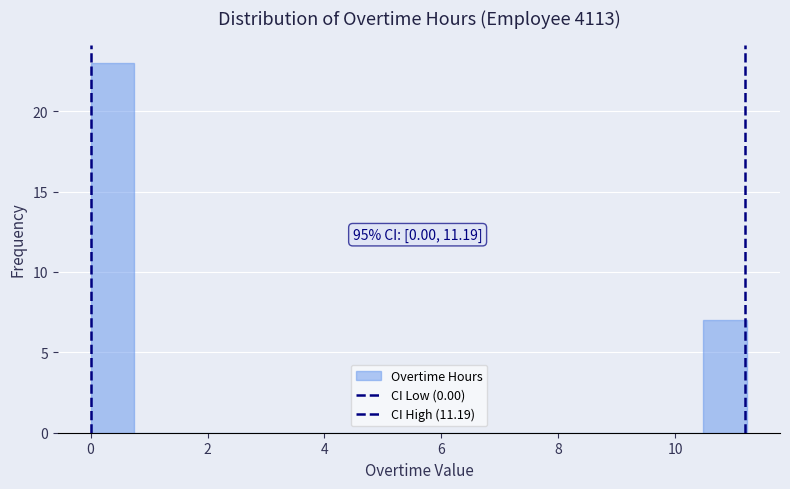

Around what value on the x-axis is the tallest bar? Give the approximate position of its centre, as read against the axis.

0.4